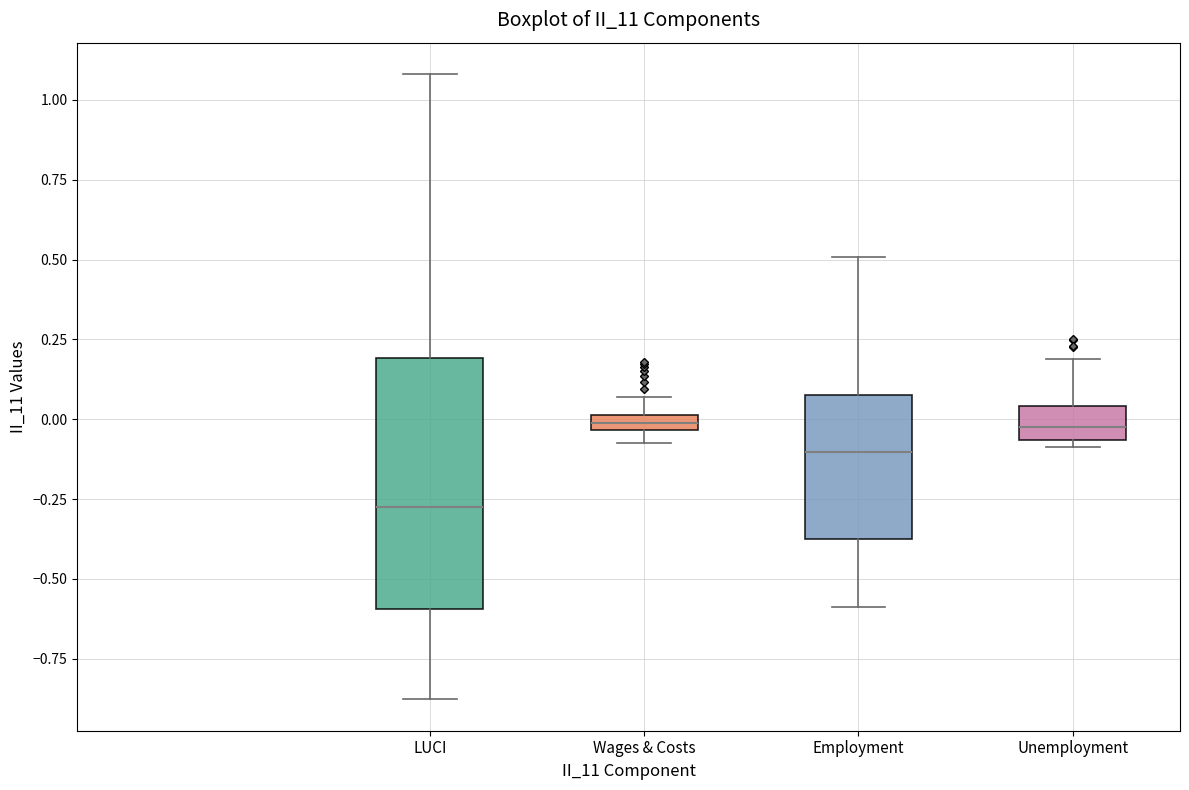

Where does the upper whisker of the box for Unemployment end on the y-axis? The values are not printed on the chart, so give them approximately, as read against the axis.

0.20